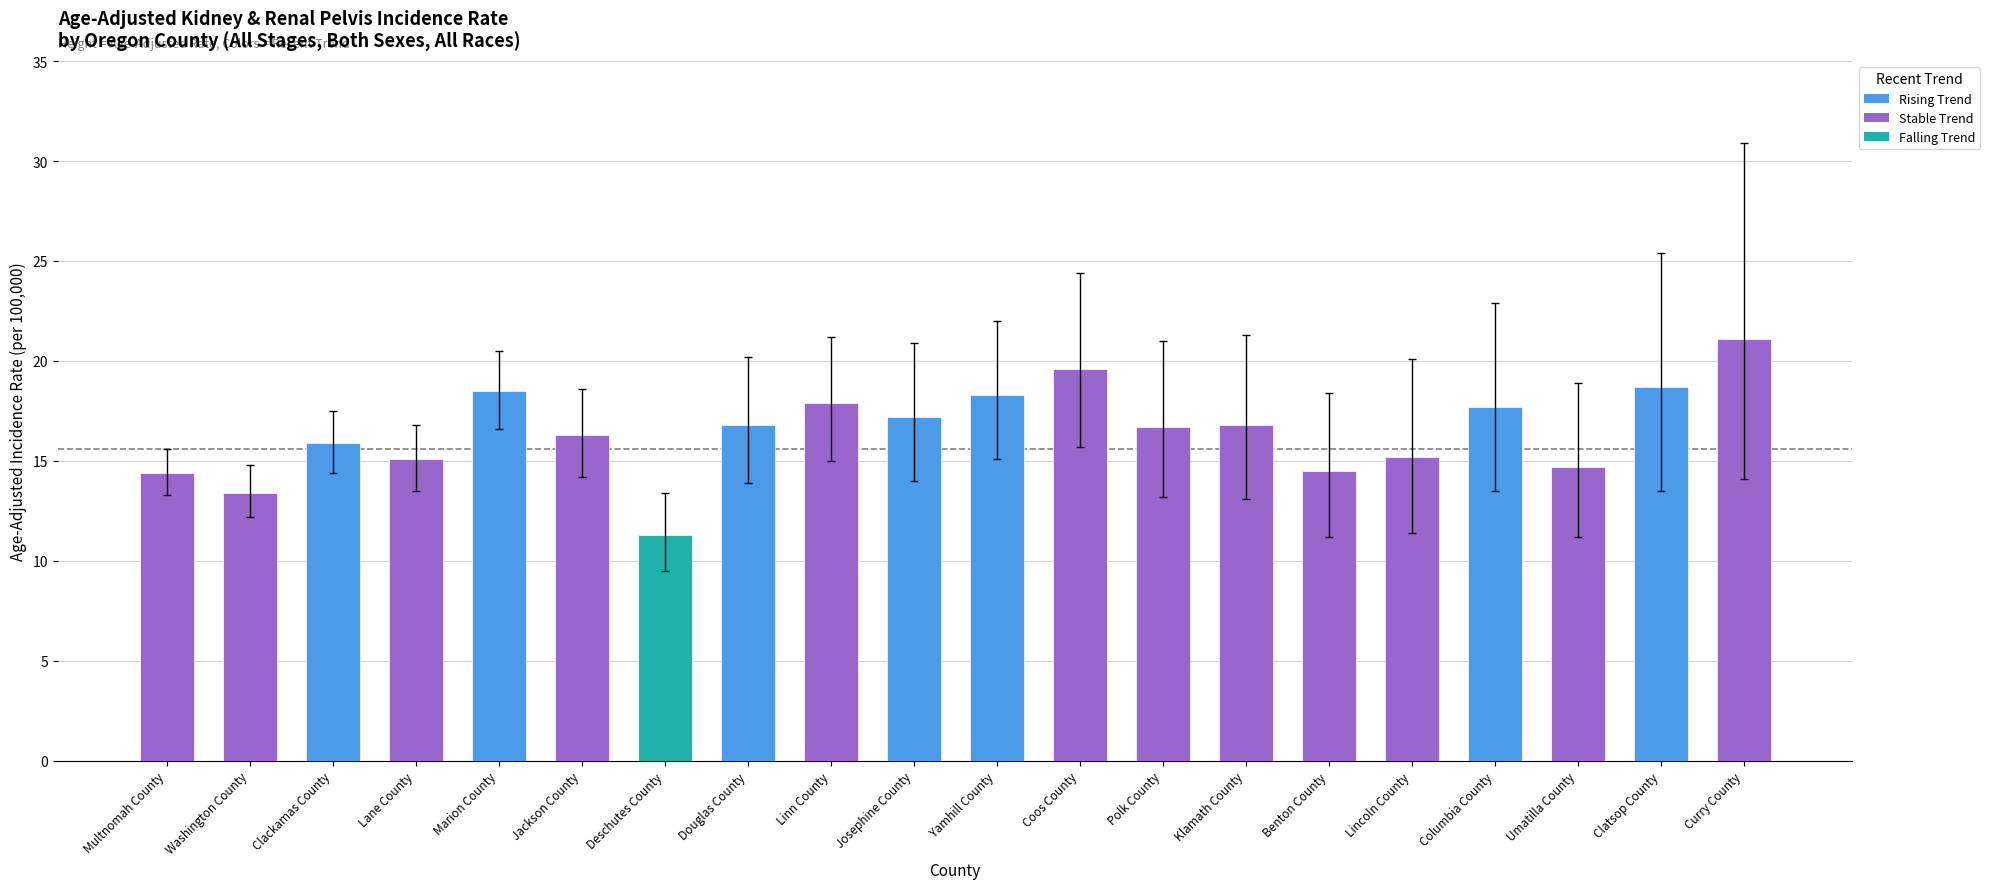

Read the value at Linn County.

17.9